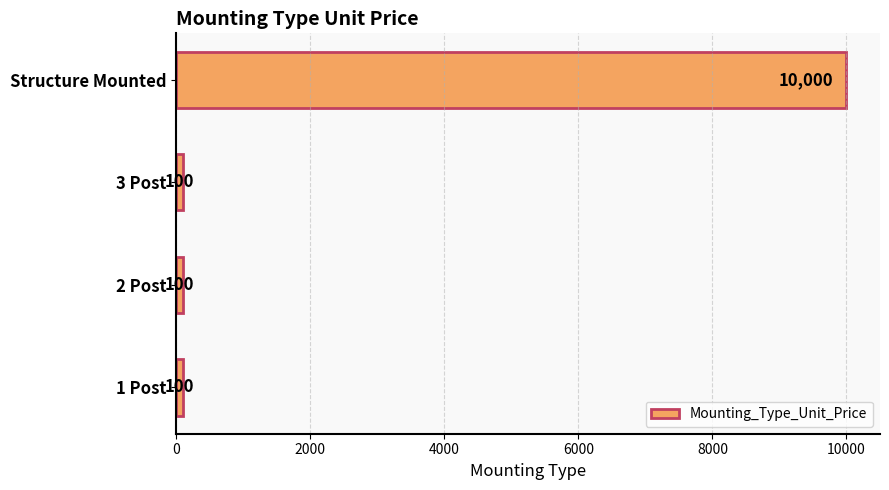

Is it true that the value at 3 Post is 100?

True